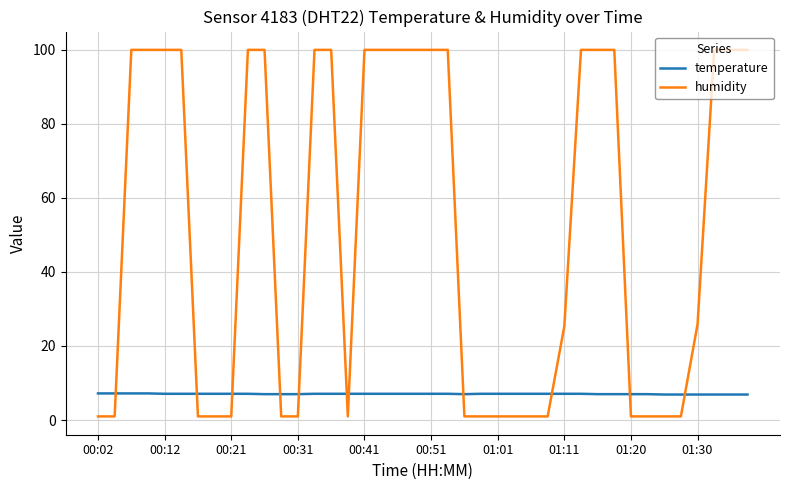

What is the lowest value of the temperature series?

6.9